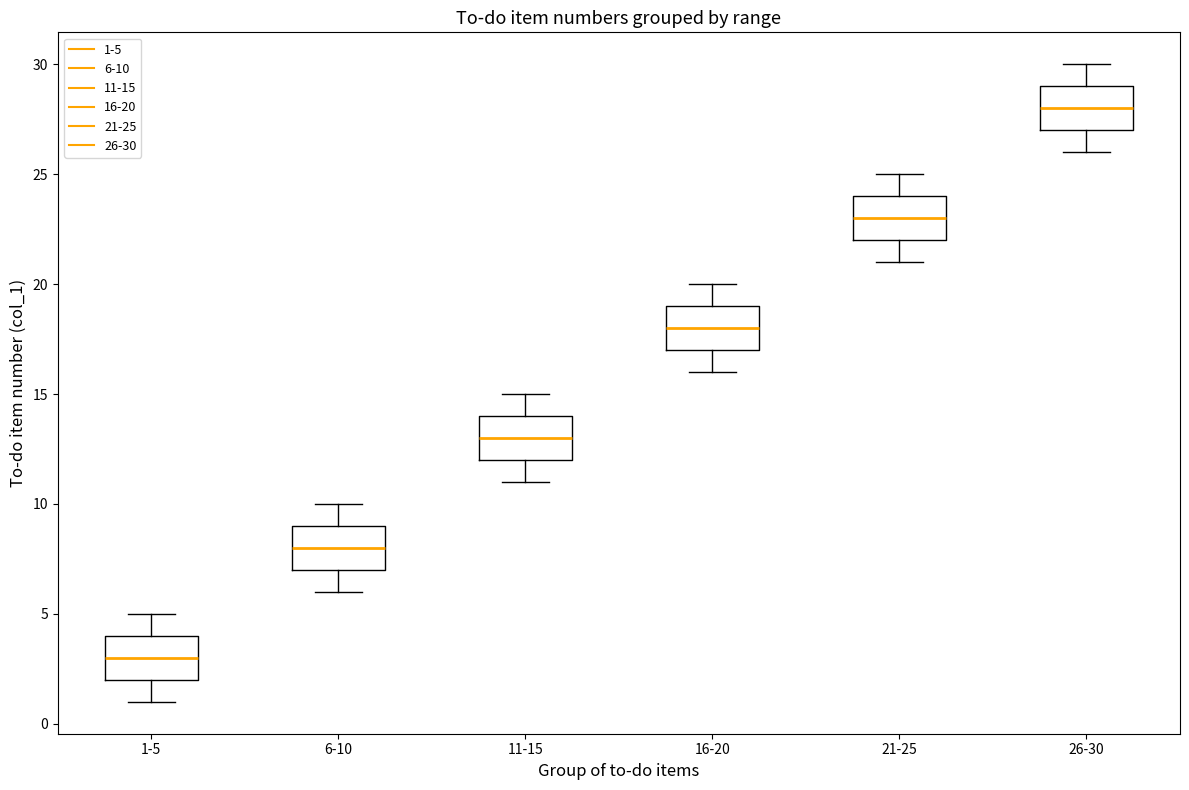

Where is the lower edge of the box for 11-15 on the y-axis? The values are not printed on the chart, so give them approximately, as read against the axis.

12